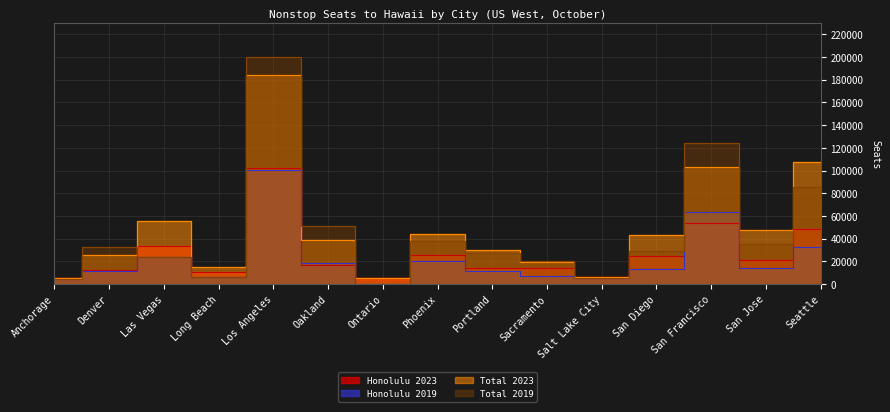

What are all the series names shown in the legend?

Honolulu 2023, Honolulu 2019, Total 2023, Total 2019